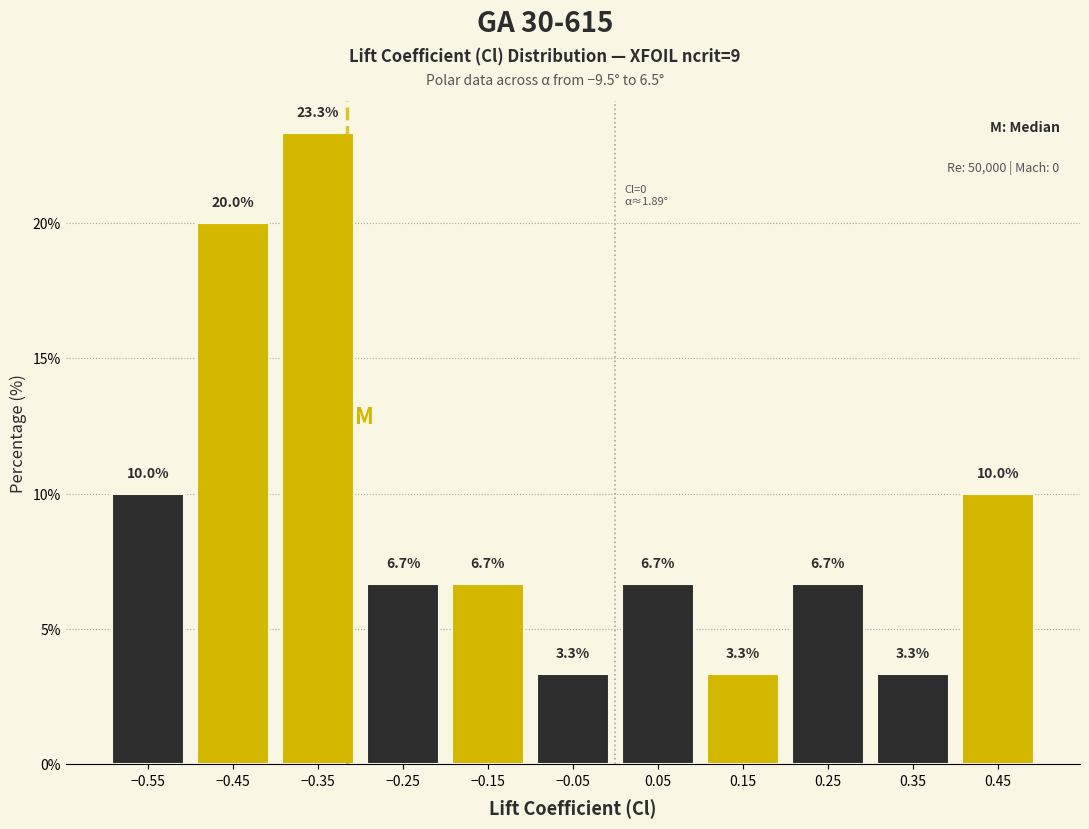

What is the height of the bar covering -0.4 to -0.3 on the x-axis?

23.3